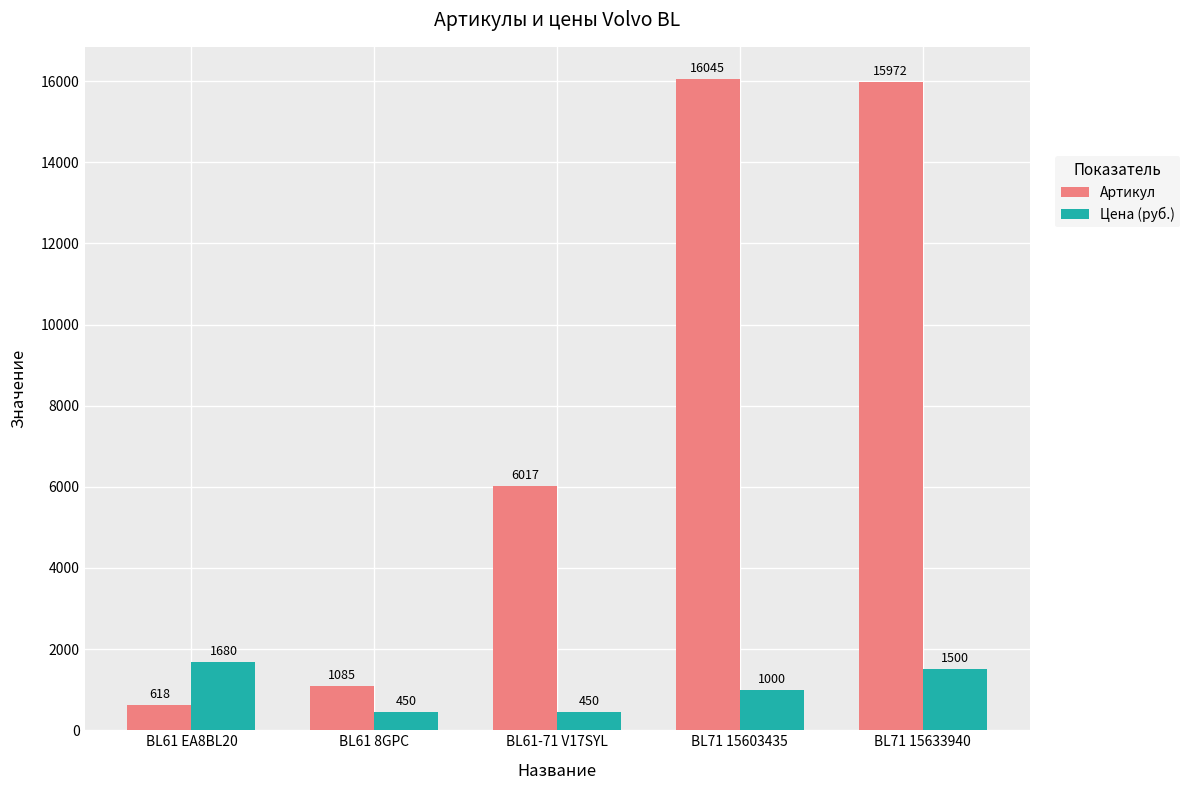

What is the spread (max minus min) of values at BL61 EA8BL20?

1062